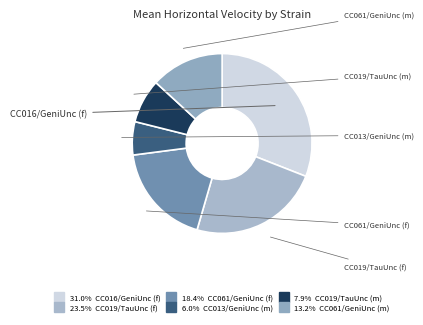

How many slices are in this pie chart?

6